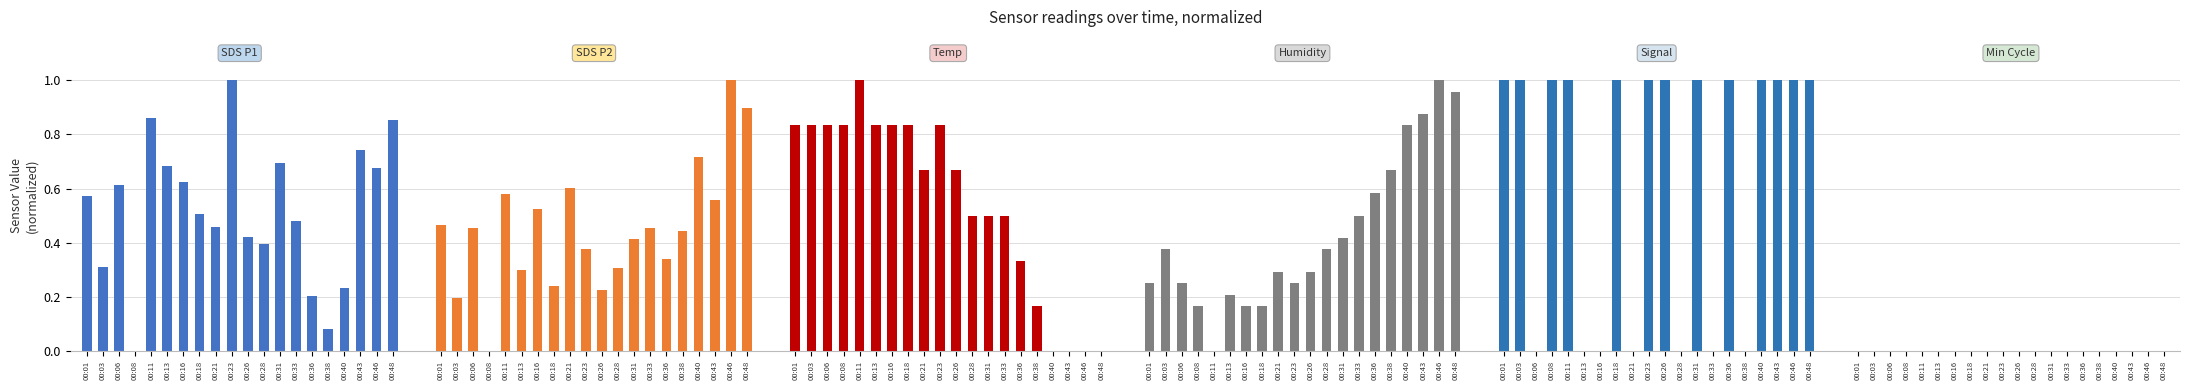

At how many categories does at least one series exceed 0?

20